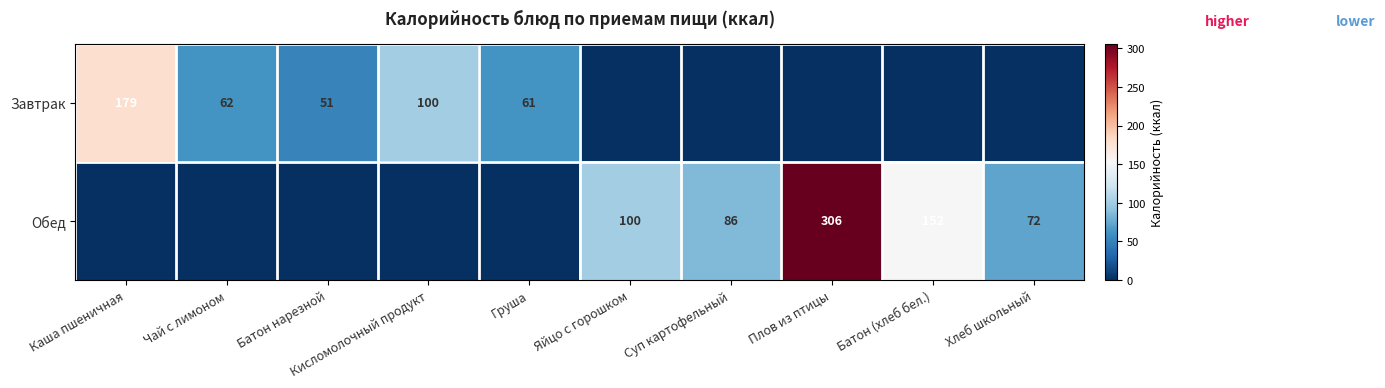

The Завтрак series shows 21 at Чай с лимоном. True or false?

False